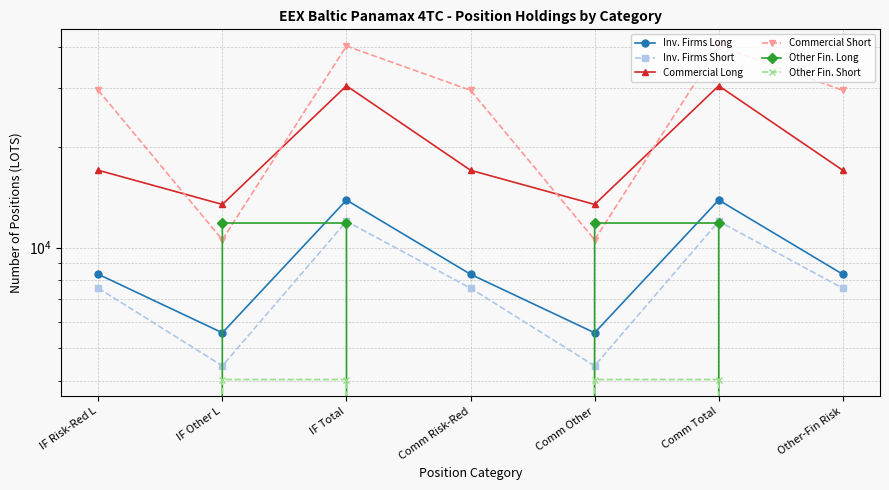

What is the average value of the Inv. Firms Long series?

9124.6